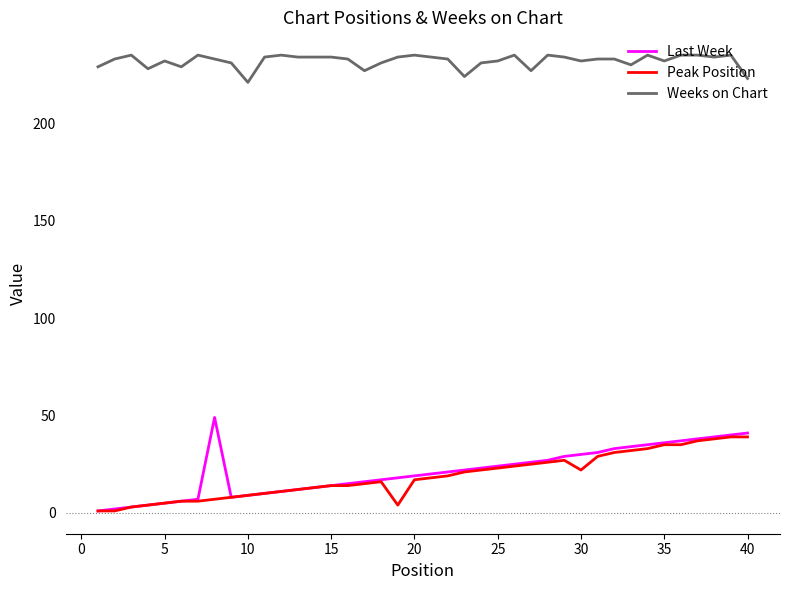

What is the lowest value of the Weeks on Chart series?

221